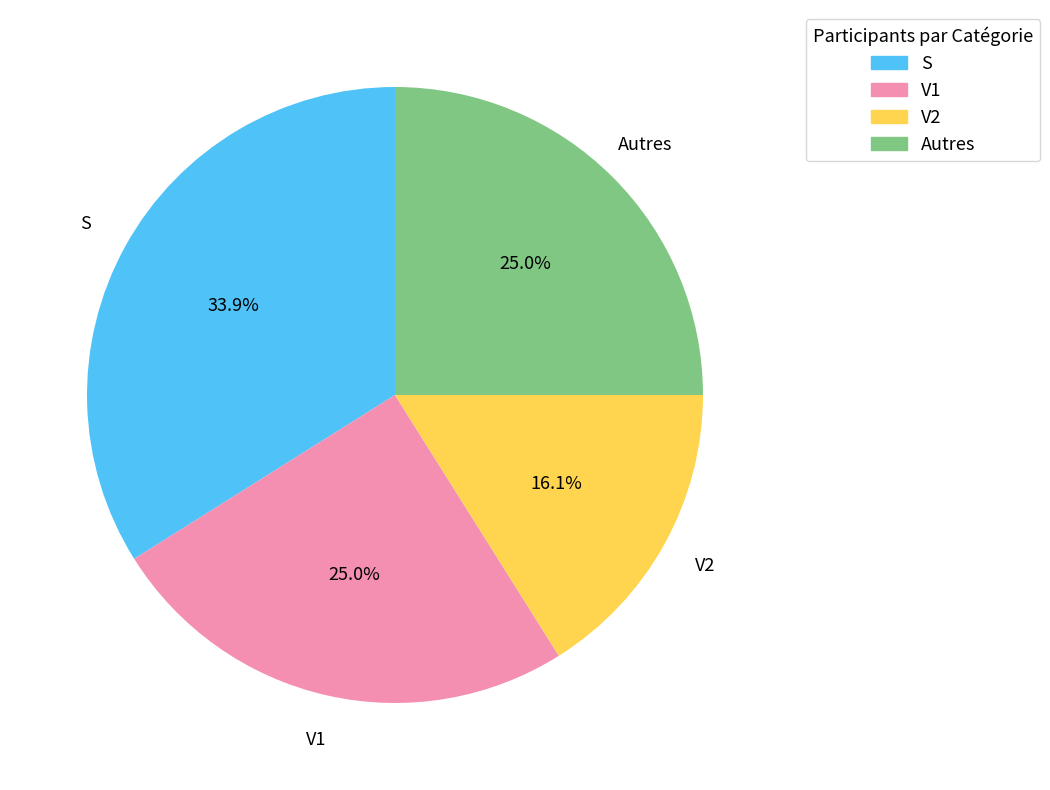

Does any single category account for the majority?

No